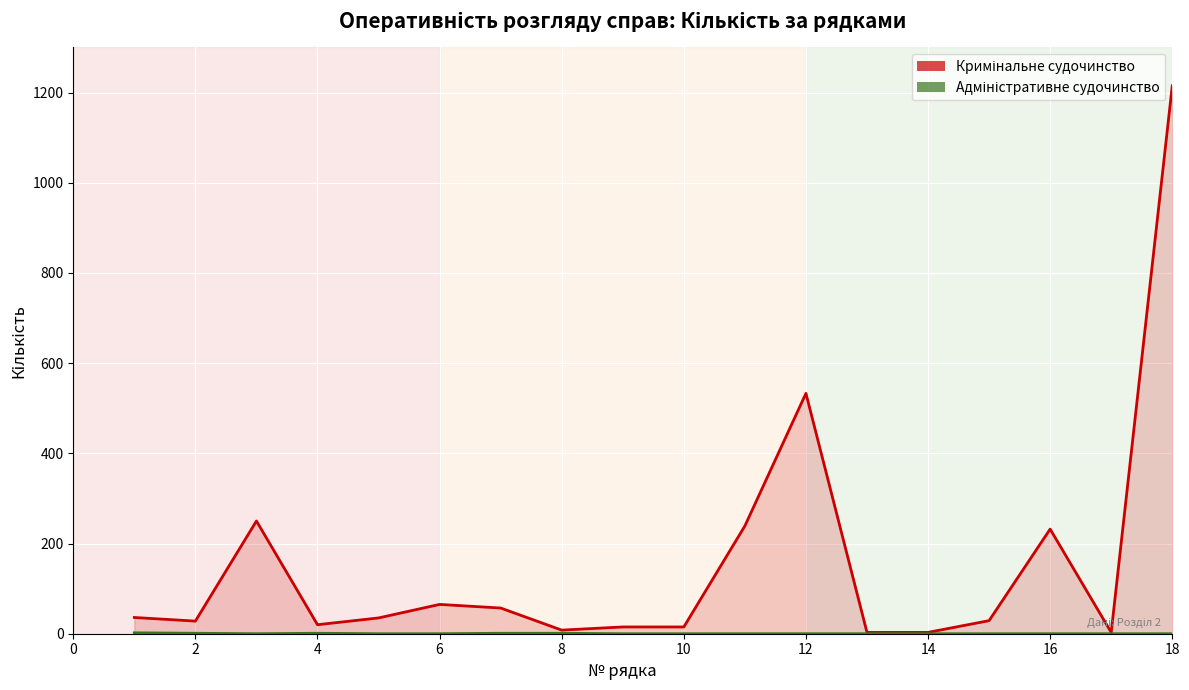

At which category does Адміністративне судочинство reach its first local valley?

3